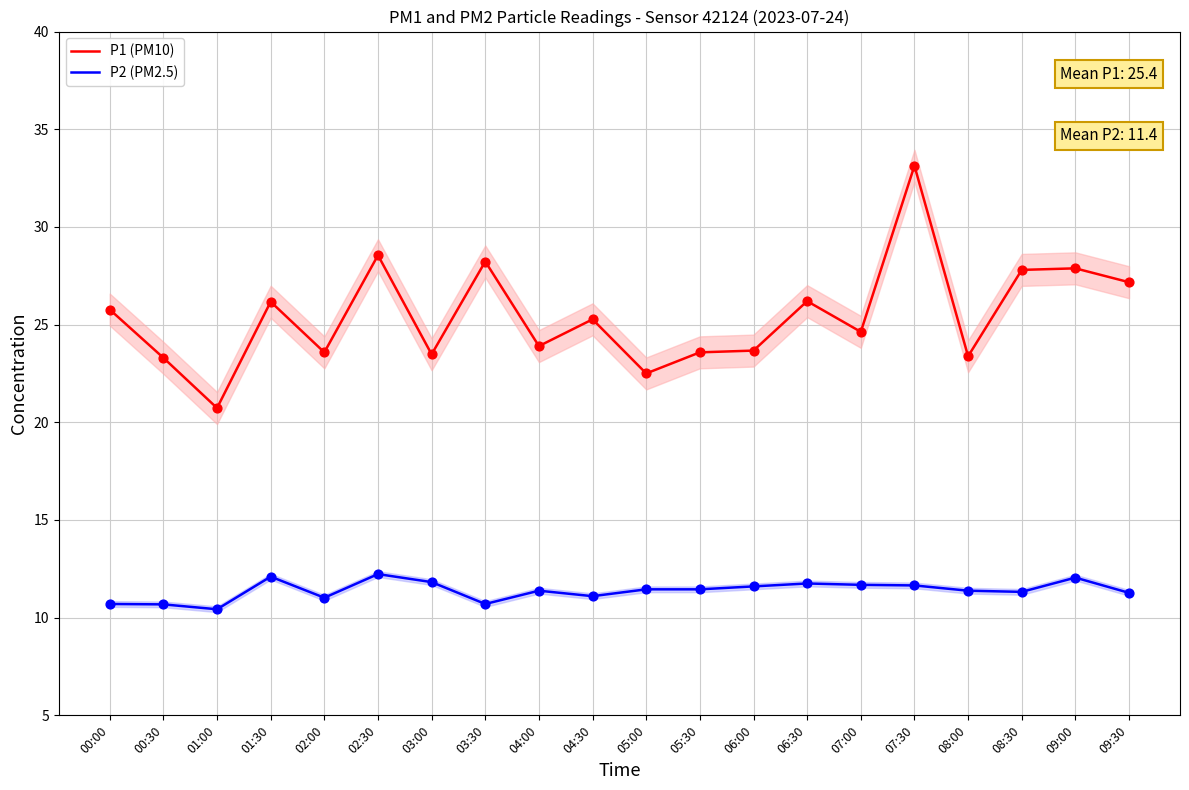

Which series contains the highest Y value?

P1 (PM10)